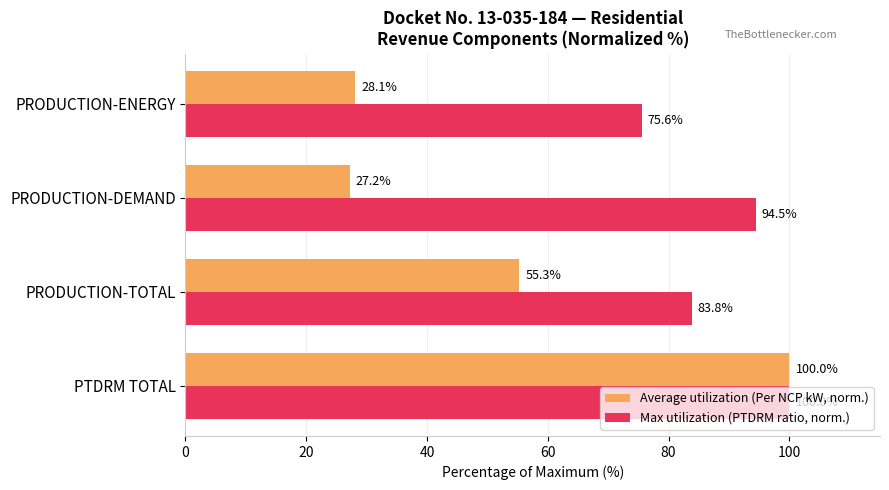

What is the difference between the highest and lowest values at PRODUCTION-DEMAND?

67.3